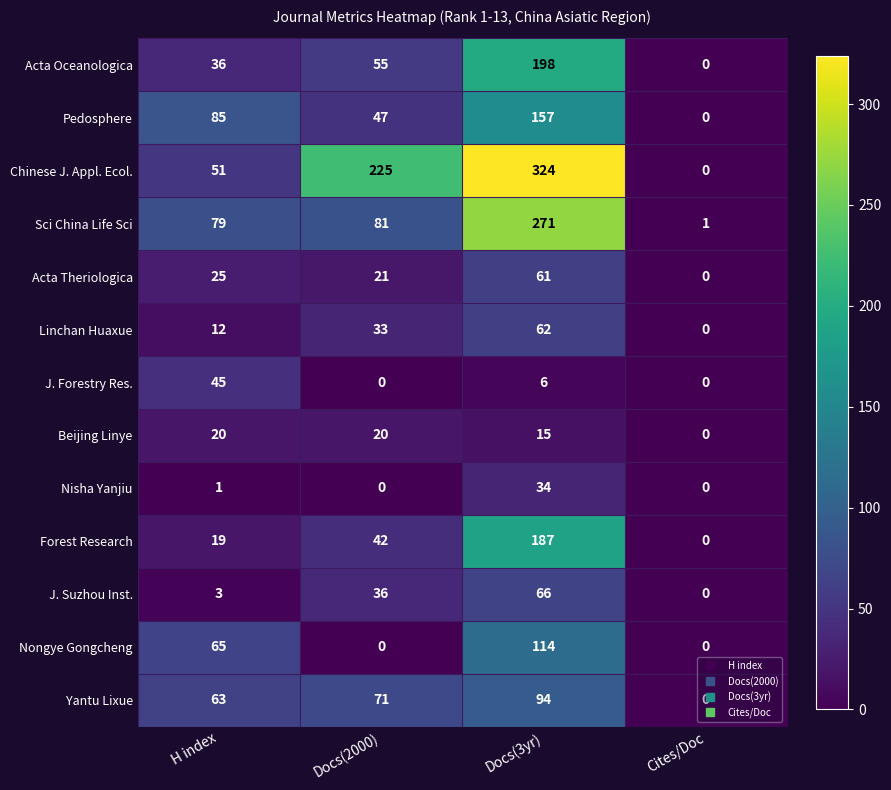

True or false: Nisha Yanjiu has a value of 2 at H index.

False